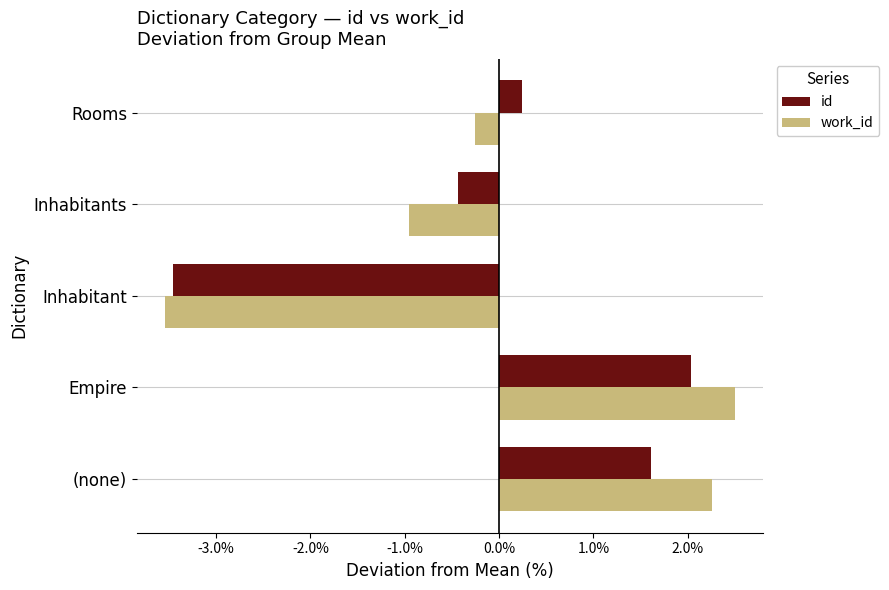

How many series are shown in this chart?

2